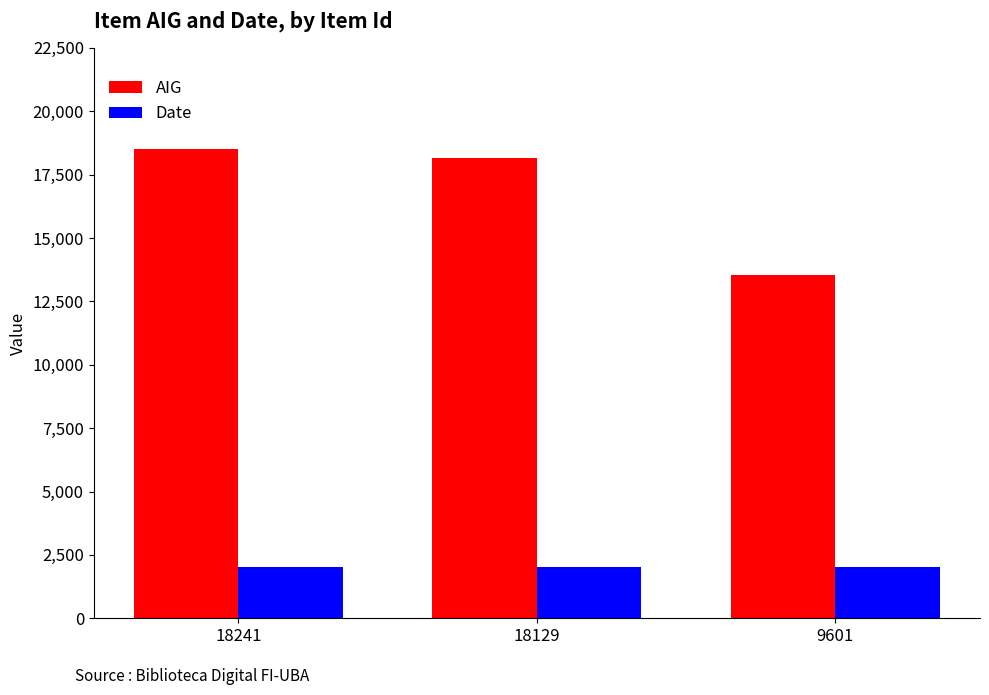

What is the total value across all series at 9601?

15569